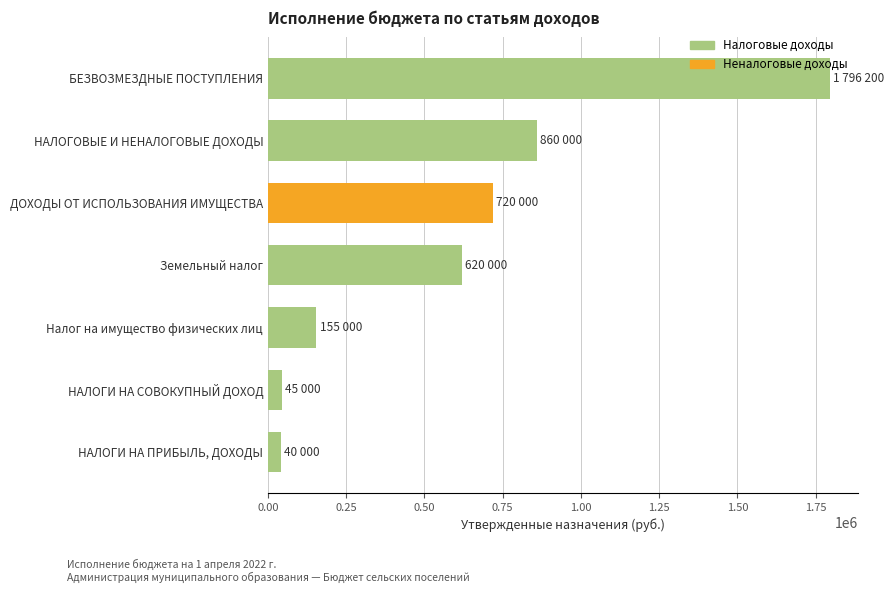

The chart shows a value of 1433741 at НАЛОГОВЫЕ И НЕНАЛОГОВЫЕ ДОХОДЫ. True or false?

False